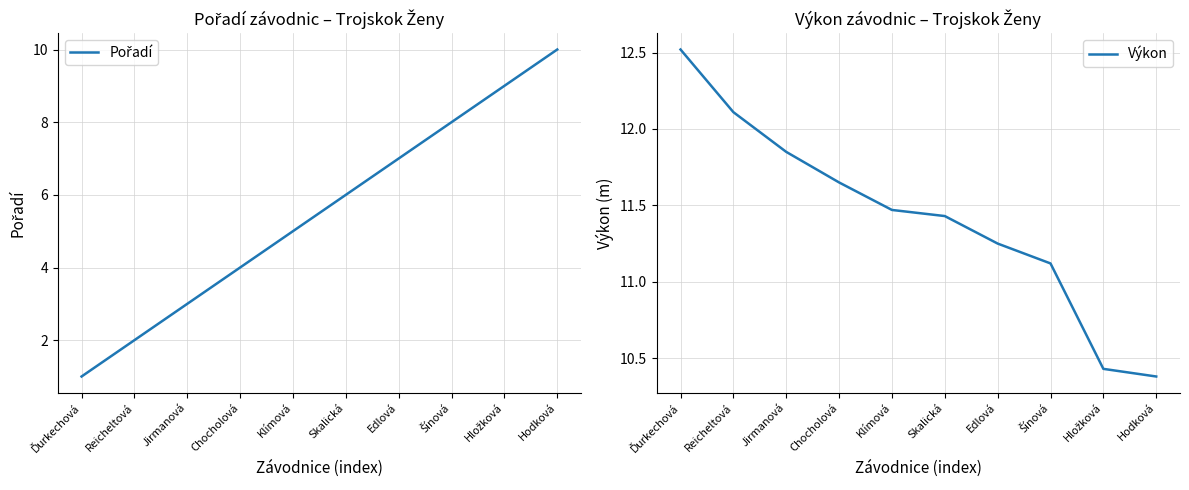

True or false: Výkon and Pořadí intersect in this chart.

False